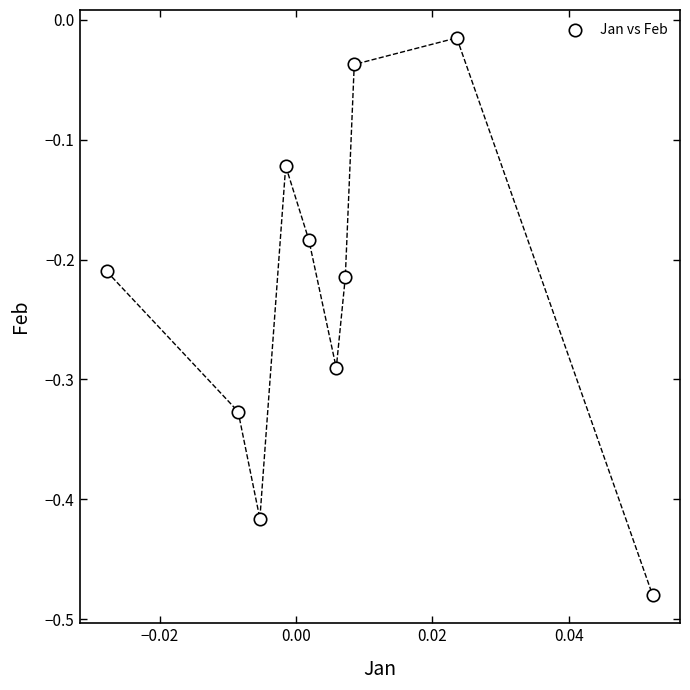

What is the range of Y values (max minus min)?

0.5